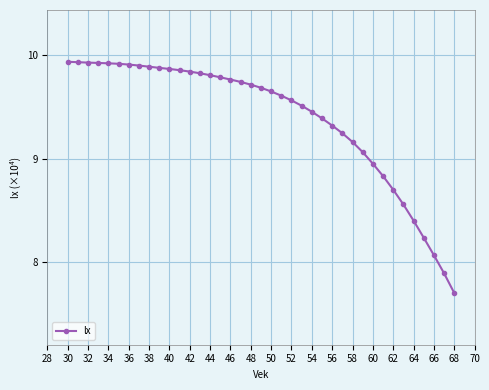

How many lines are shown in the chart?

1